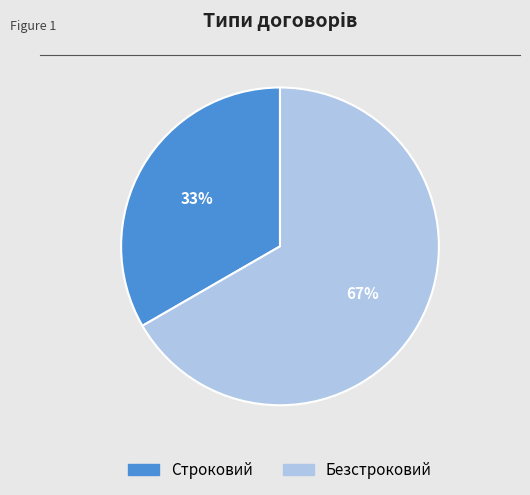

Combined, do Строковий and Безстроковий account for over 50%?

Yes